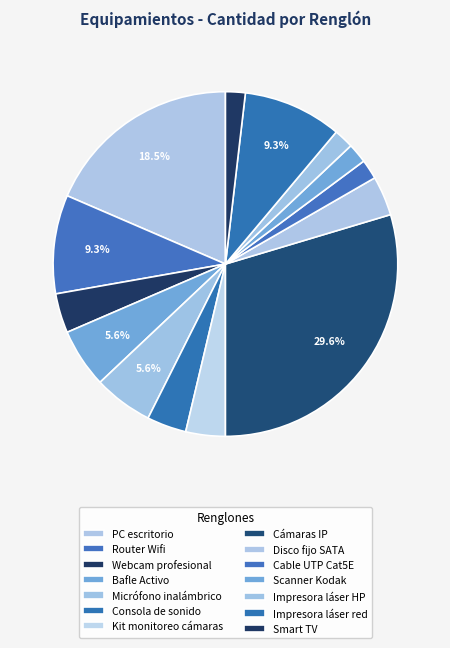

Does Impresora láser HP represent more than half of the total?

No